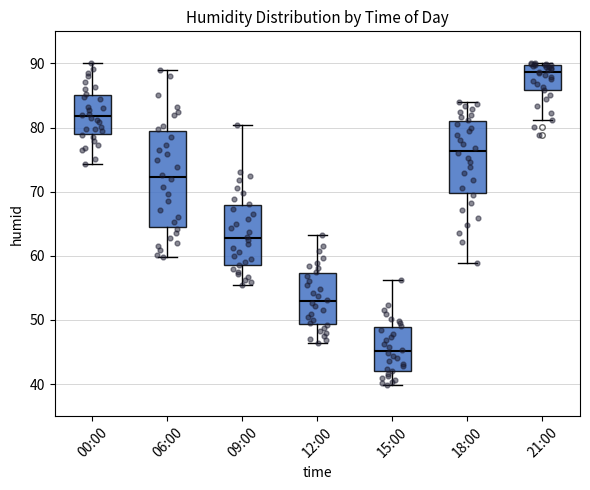

Reading left to right, transcribe this box plot: for each box, give where its median line is, the range the box spans, and where its two whiskers end, as read against the y-axis. The values are not printed on the chart, so give them approximately, as read against the axis.

00:00: median 82, box 79 to 85, whiskers 74 to 90
06:00: median 72, box 64 to 80, whiskers 60 to 89
09:00: median 63, box 59 to 68, whiskers 56 to 80
12:00: median 53, box 49 to 57, whiskers 46 to 63
15:00: median 45, box 42 to 49, whiskers 40 to 56
18:00: median 76, box 70 to 81, whiskers 59 to 84
21:00: median 89, box 86 to 90, whiskers 81 to 90 (just above the box's upper edge)